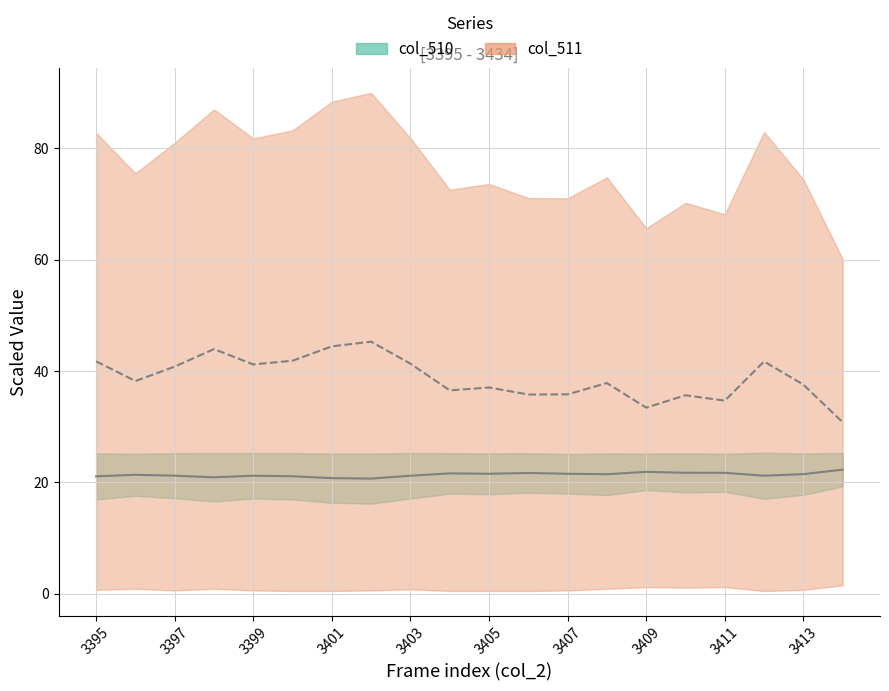

At which label does col_510 center first exceed 21?

3395